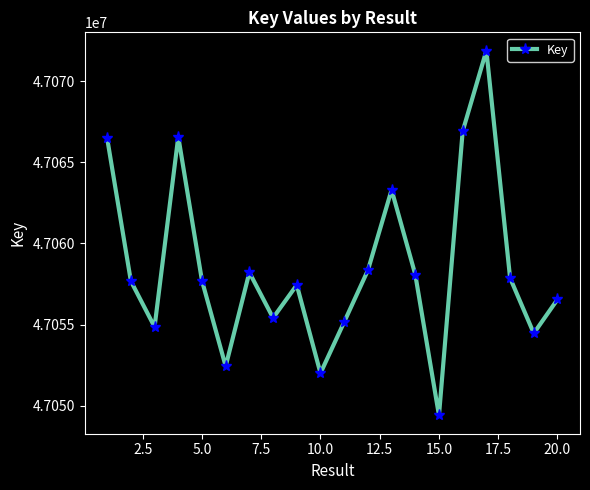

What is the value of the 6th point from the left?

47052433